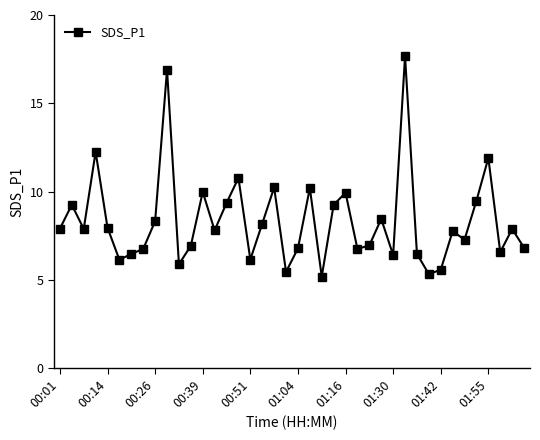

What is the greatest value displayed?

17.7